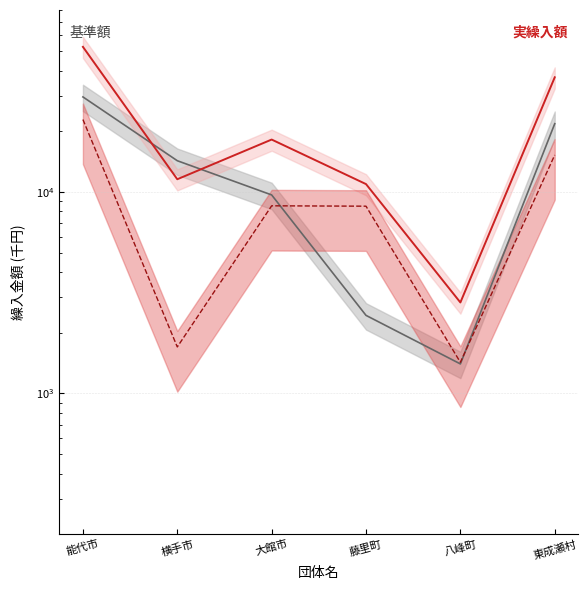

What is the sum of all 基準額 values?

79234